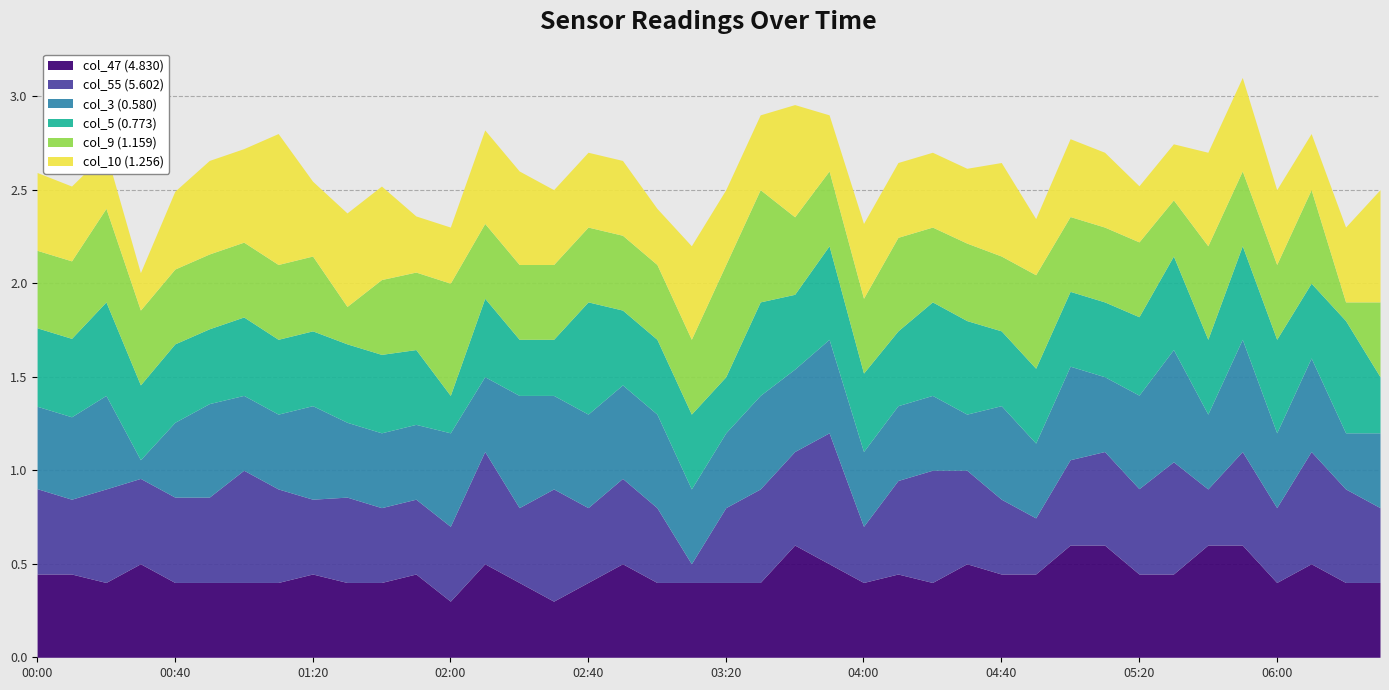

The value of col_55 (5.602) at 2000/10/02 03:20 is 0.3. True or false?

False